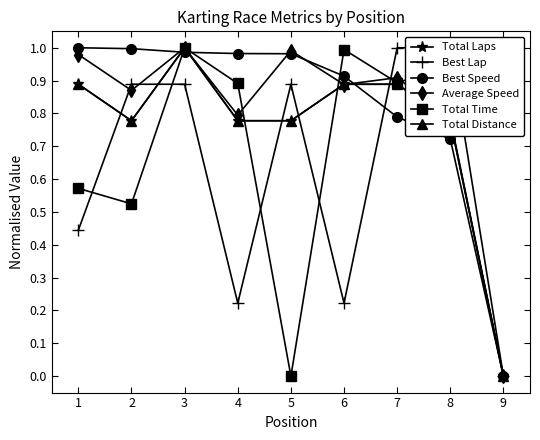

Reading left to right, list all the values displayed in this chart.

Total Laps: 1=0.9	2=0.8	3=1.0	4=0.8	5=0.8	6=0.9	7=0.9	8=0.8	9=0.0
Best Lap: 1=0.4	2=0.9	3=0.9	4=0.2	5=0.9	6=0.2	7=1.0	8=1.0	9=0.0
Best Speed: 1=1.0	2=1.0	3=1.0	4=1.0	5=1.0	6=0.9	7=0.8	8=0.7	9=0.0
Average Speed: 1=1.0	2=0.9	3=1.0	4=0.8	5=1.0	6=0.9	7=0.9	8=0.8	9=0.0
Total Time: 1=0.6	2=0.5	3=1.0	4=0.9	5=0.0	6=1.0	7=0.9	8=0.9	9=0.8
Total Distance: 1=0.9	2=0.8	3=1.0	4=0.8	5=0.8	6=0.9	7=0.9	8=0.8	9=0.0